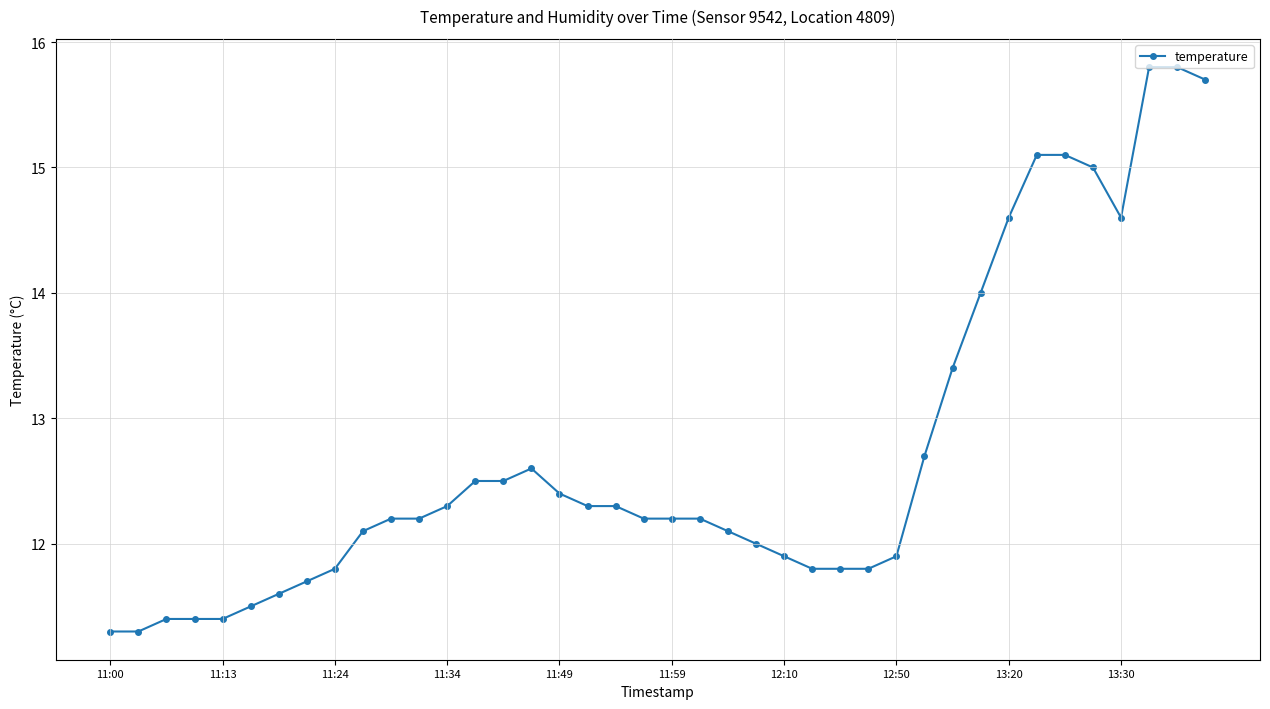

Does the chart display data point markers on the line(s)?

Yes